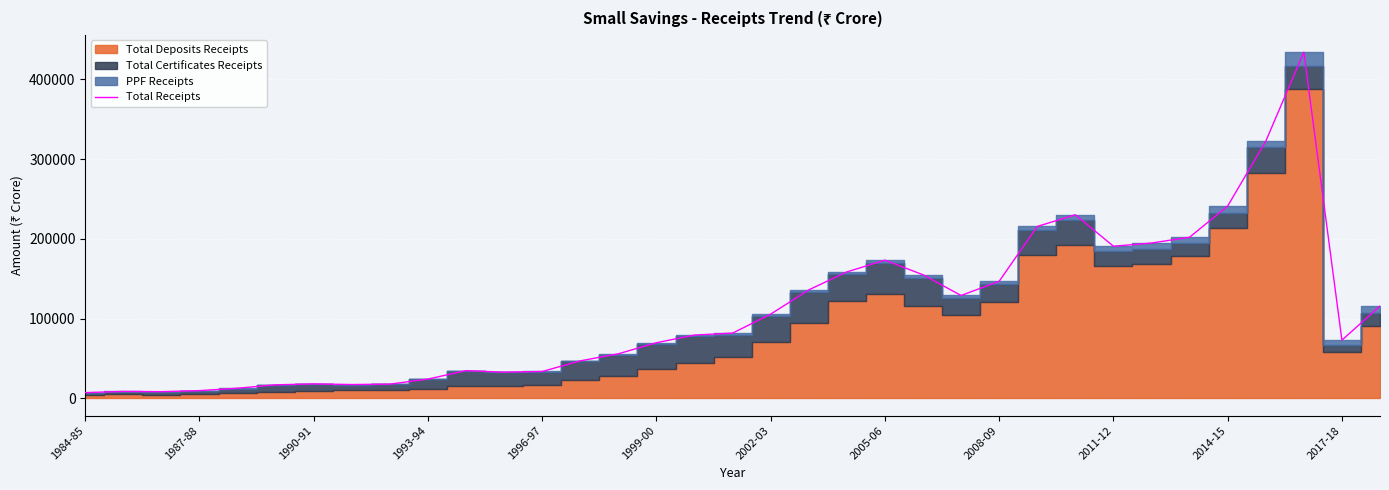

What is the sum of the values at 26 and 16?

309547